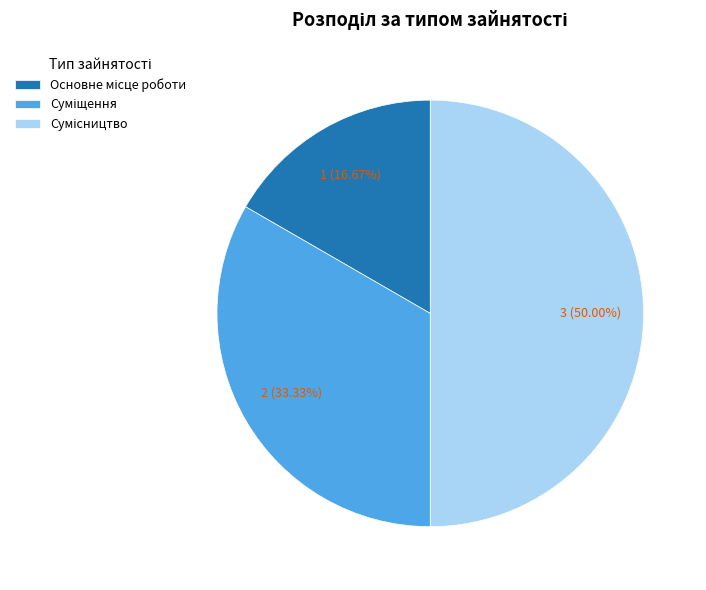

How many segments does this pie chart have?

3